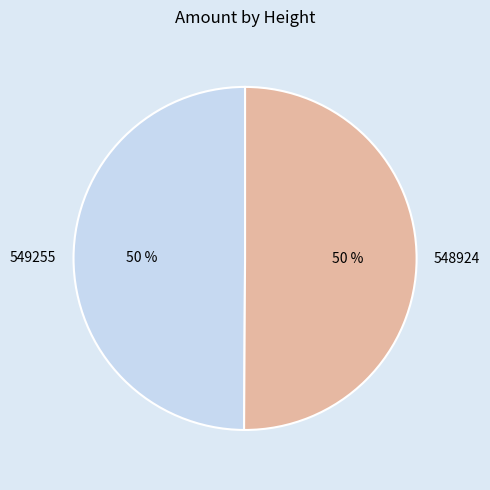

What is the ratio of the value at 548924 to the value at 549255?

1.0